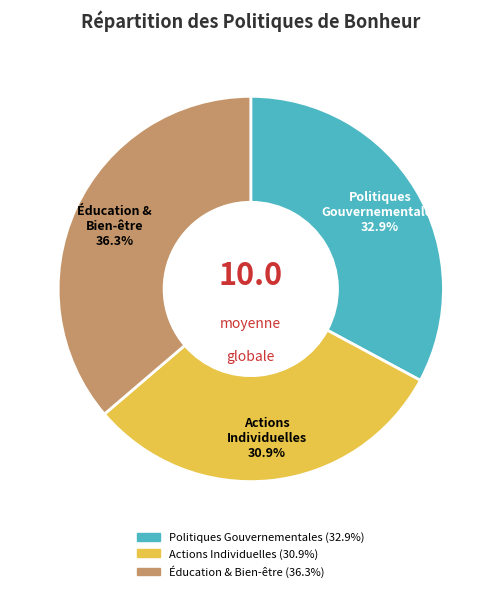

How many slices are in this pie chart?

3